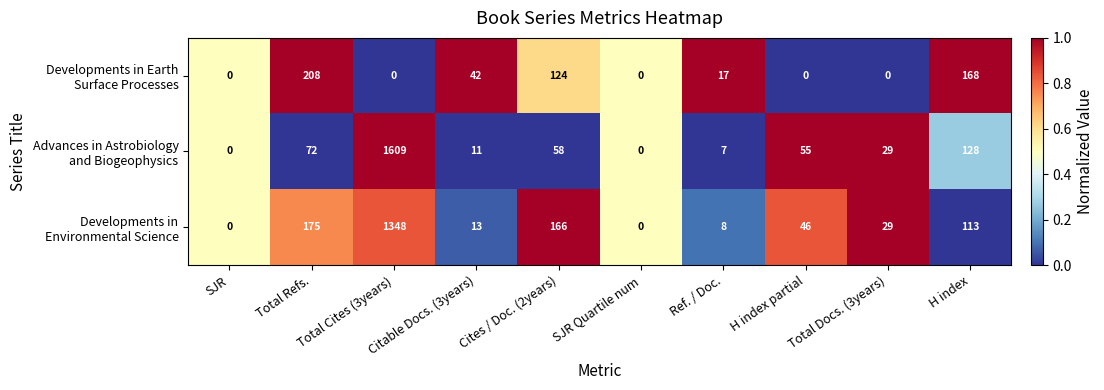

At which category does the chart reach its peak across all series?

Total Cites (3years)